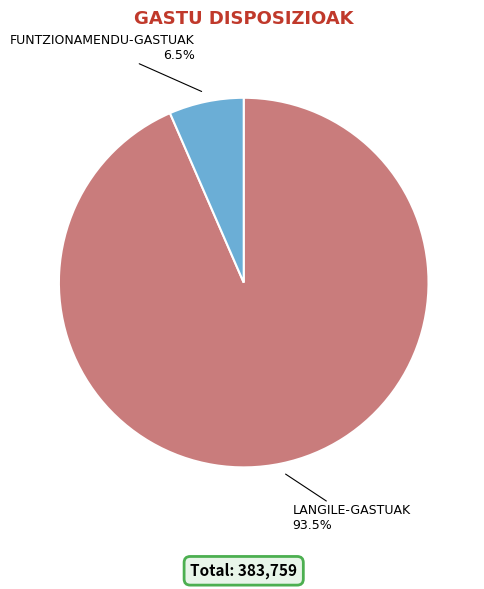

To the nearest percent, what is the difference between the largest and smallest slice percentages?

87%